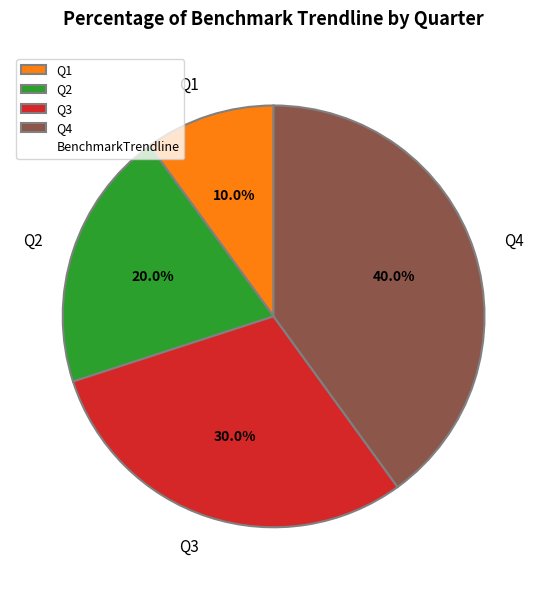

To the nearest percent, what is the difference between the Q2 and Q3 slice percentages?

10%